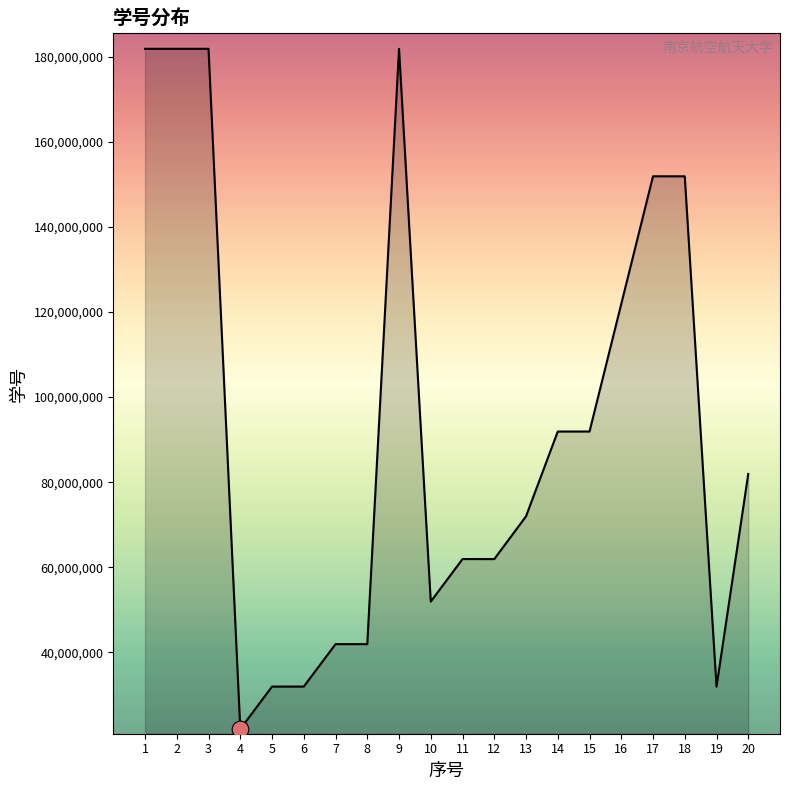

What is the sum of all values?

1868295708